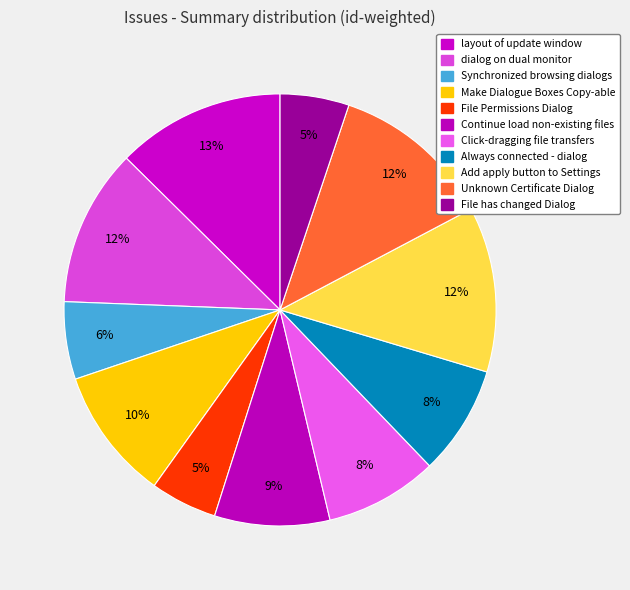

How many segments does this pie chart have?

11